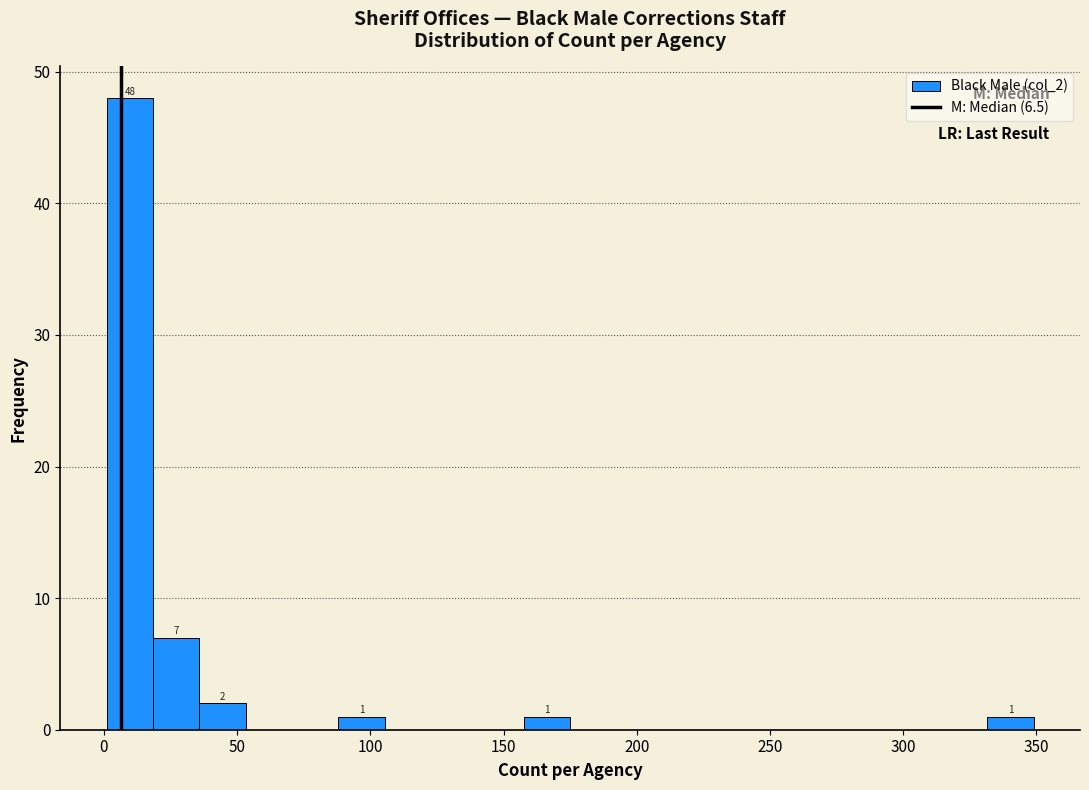

Around what value on the x-axis is the tallest bar? Give the approximate position of its centre, as read against the axis.

10